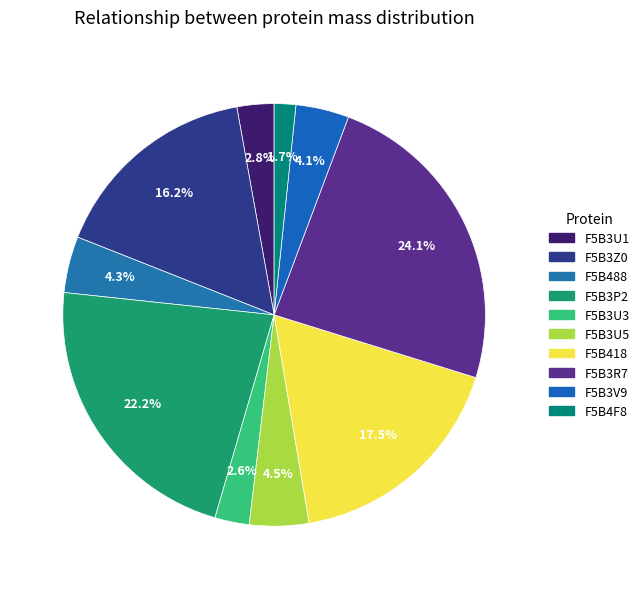

Does F5B488 account for over 50% of the chart?

No